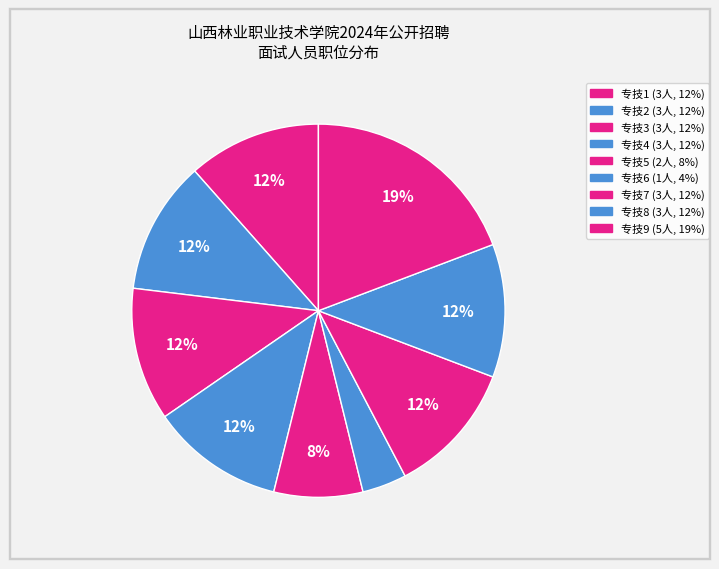

To the nearest percent, what is the difference between the largest and smallest slice percentages?

15%